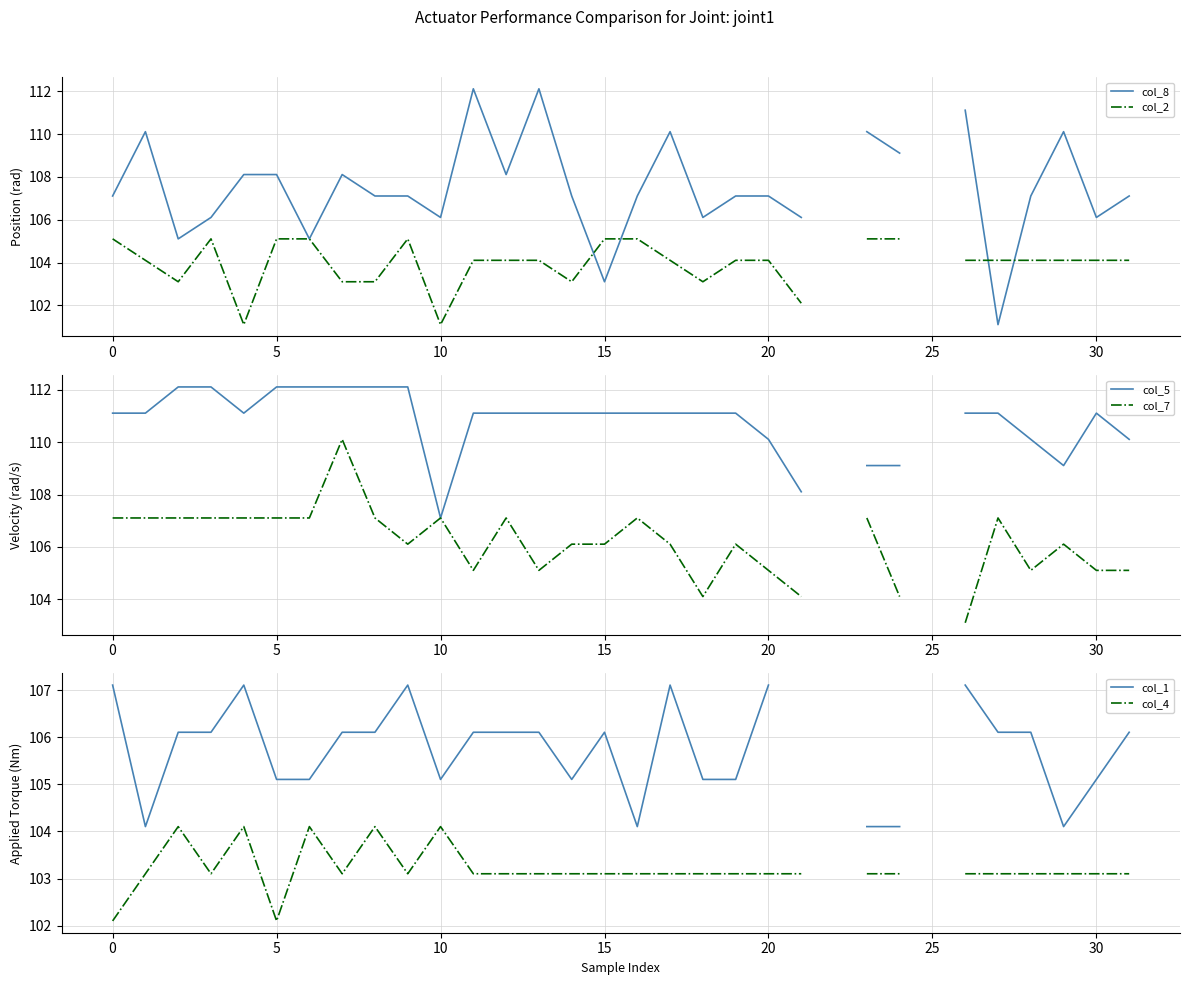

Which category has the lowest value in the col_5 series?

10